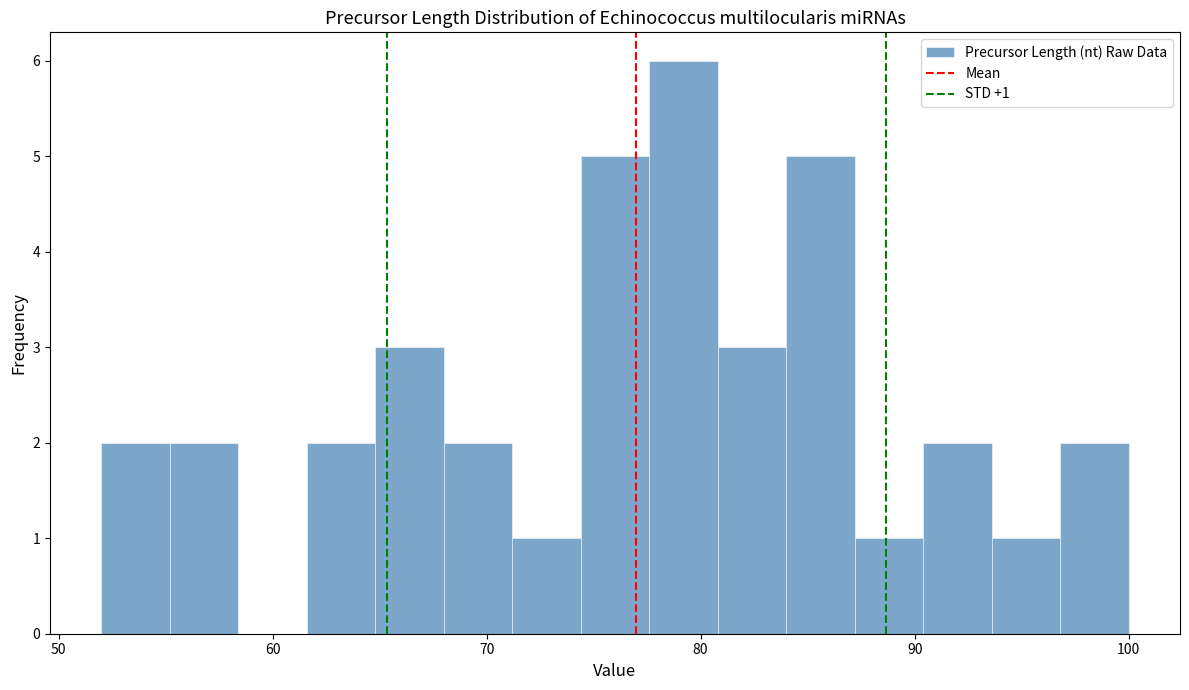

Read against the x-axis, roughly where is the centre of the tallest bar?

79